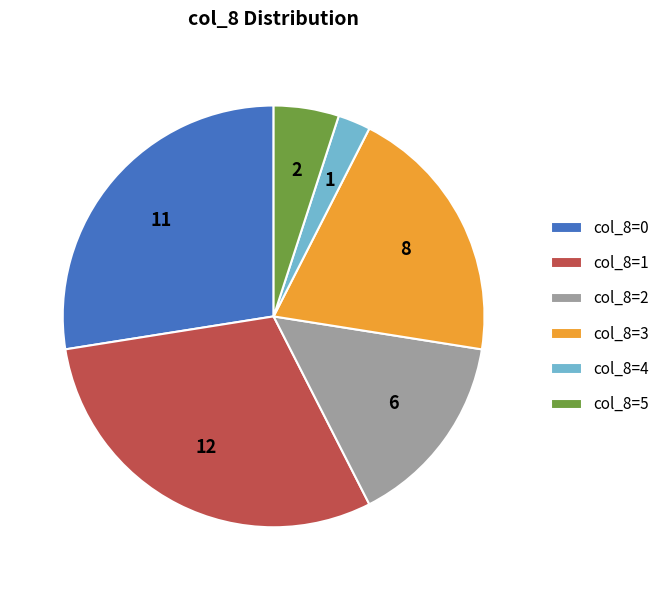

What is the largest slice in the pie chart?

col_8=1